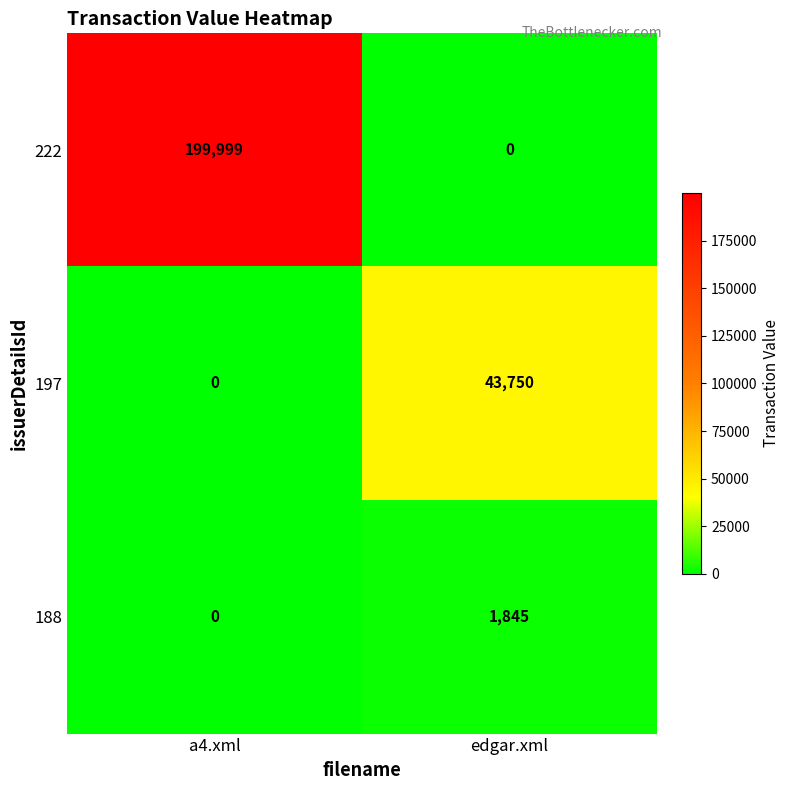

What is the difference between the maximum and minimum values in the 188 series?

1845